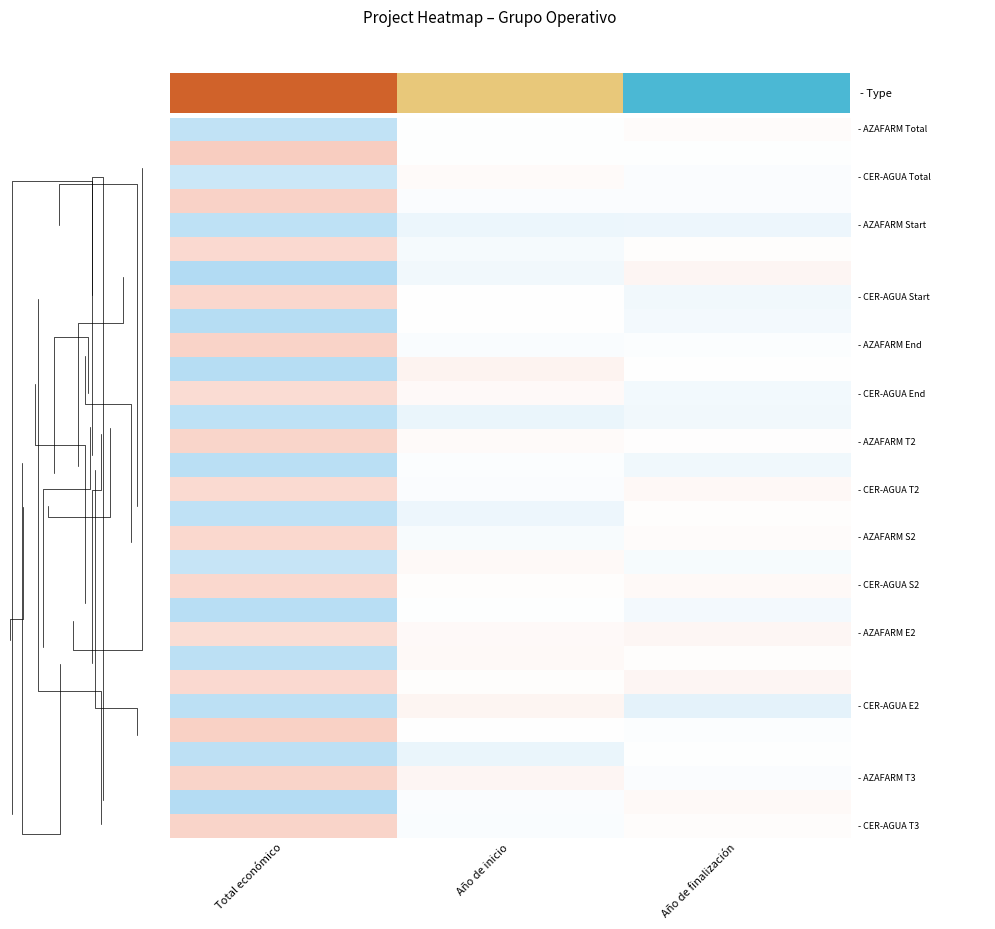

At which category is the sum across all series the highest?

Total económico